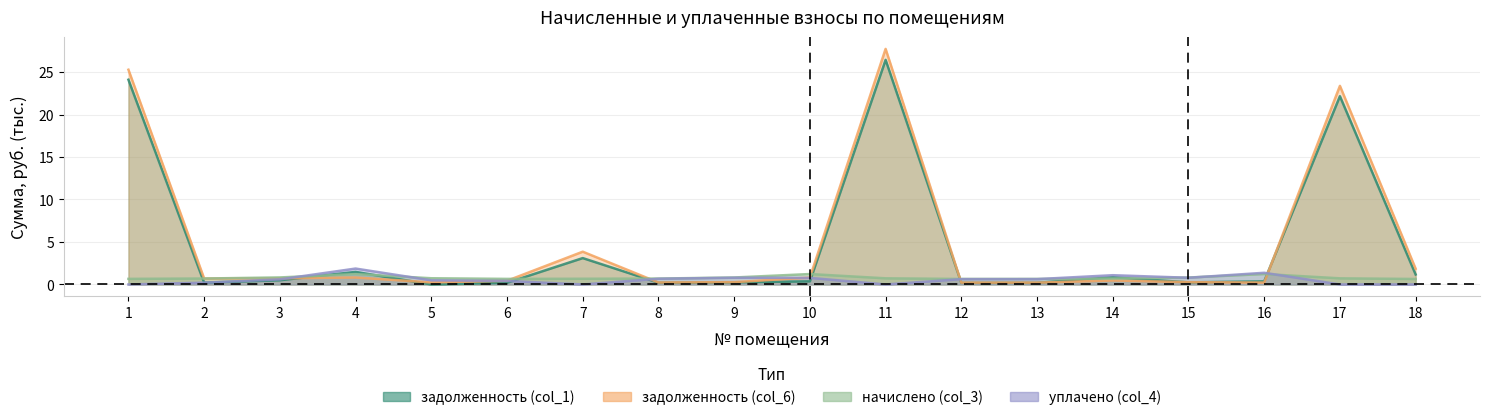

What are all the series names shown in the legend?

задолженность (col_1), задолженность (col_6), начислено (col_3), уплачено (col_4)